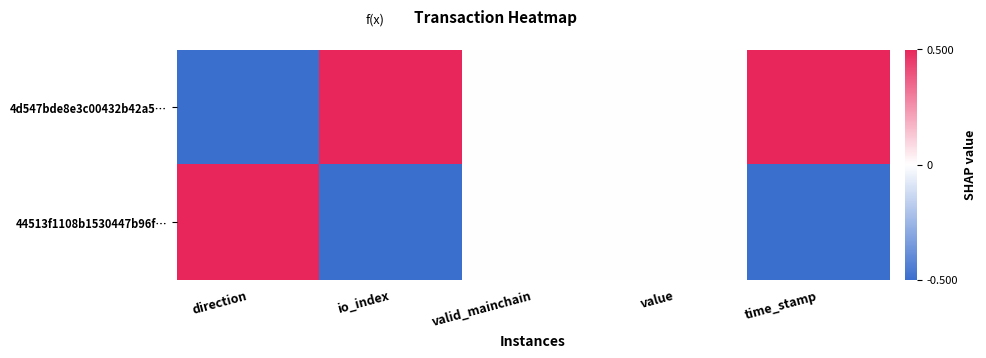

Which label corresponds to the largest value in the chart?

time_stamp